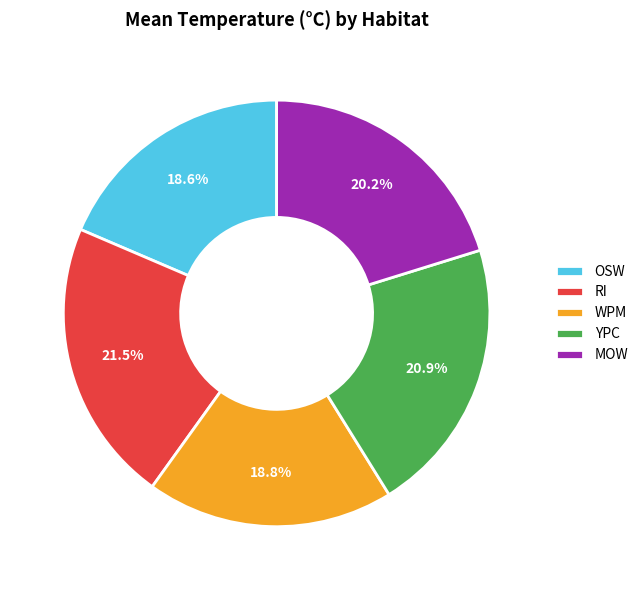

Does RI represent more than half of the total?

No